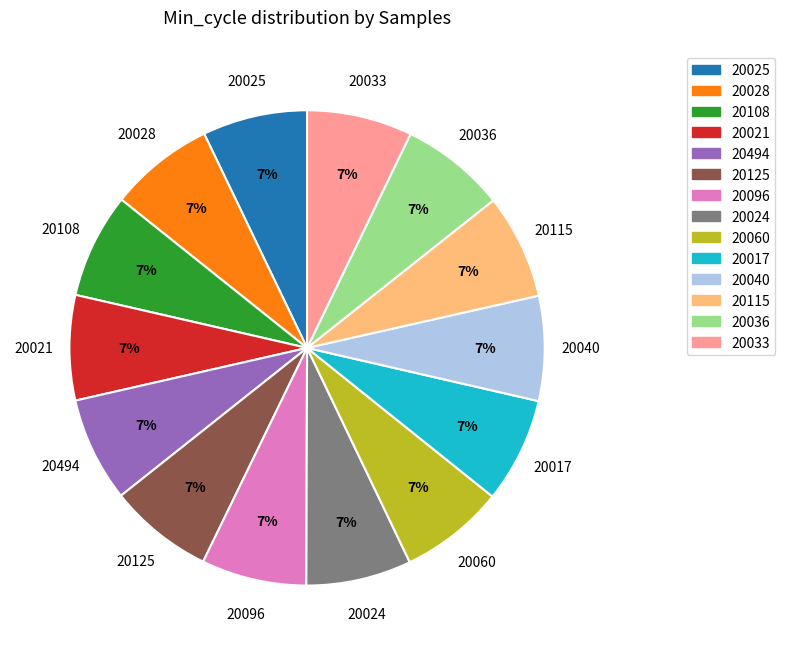

To the nearest percent, what is the average slice percentage?

7%